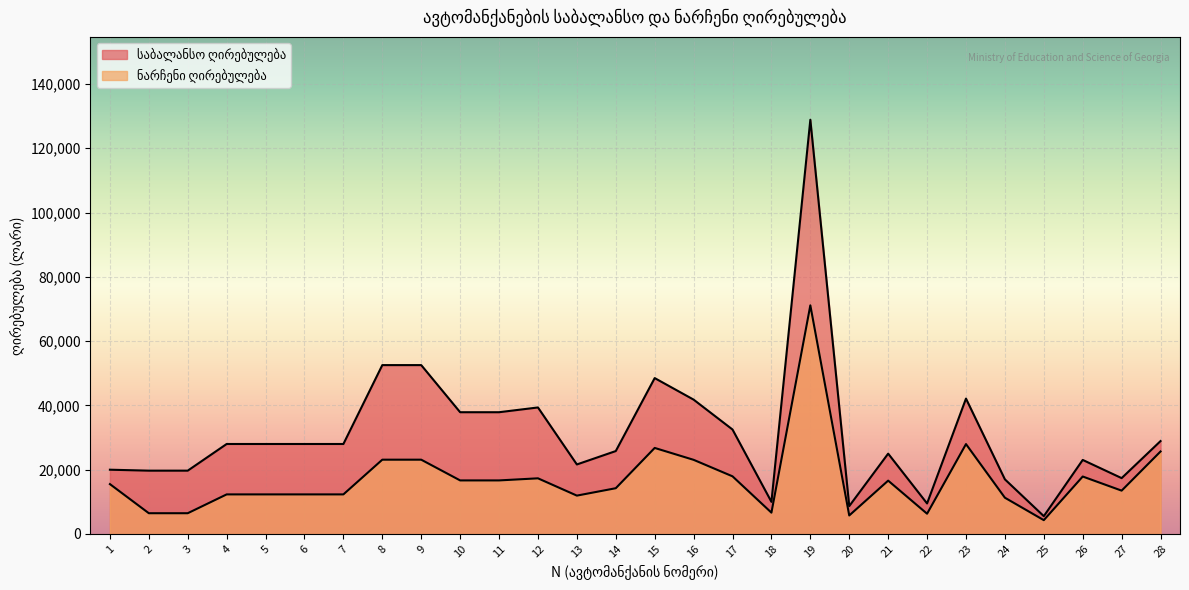

Rank the categories by ნარჩენი ღირებულება value from lowest to highest.

25, 20, 22, 2, 3, 18, 24, 13, 4, 5, 6, 7, 27, 14, 1, 21, 10, 11, 12, 26, 17, 16, 8, 9, 28, 15, 23, 19